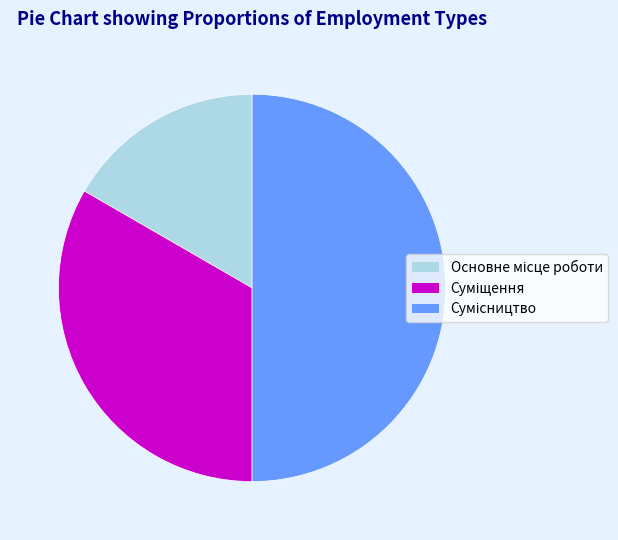

The Основне місце роботи slice represents 2% of the pie. True or false?

False